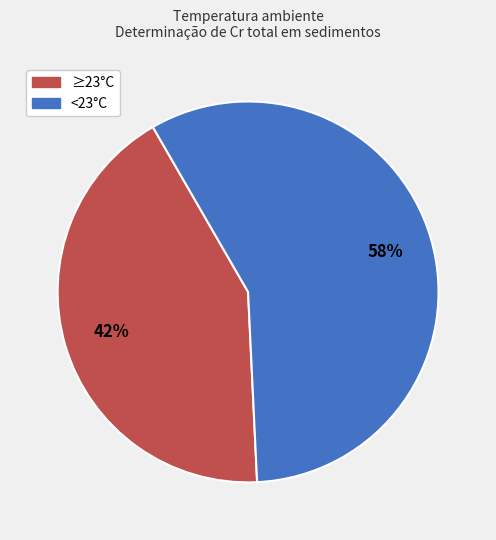

Which category accounts for the majority?

<23°C